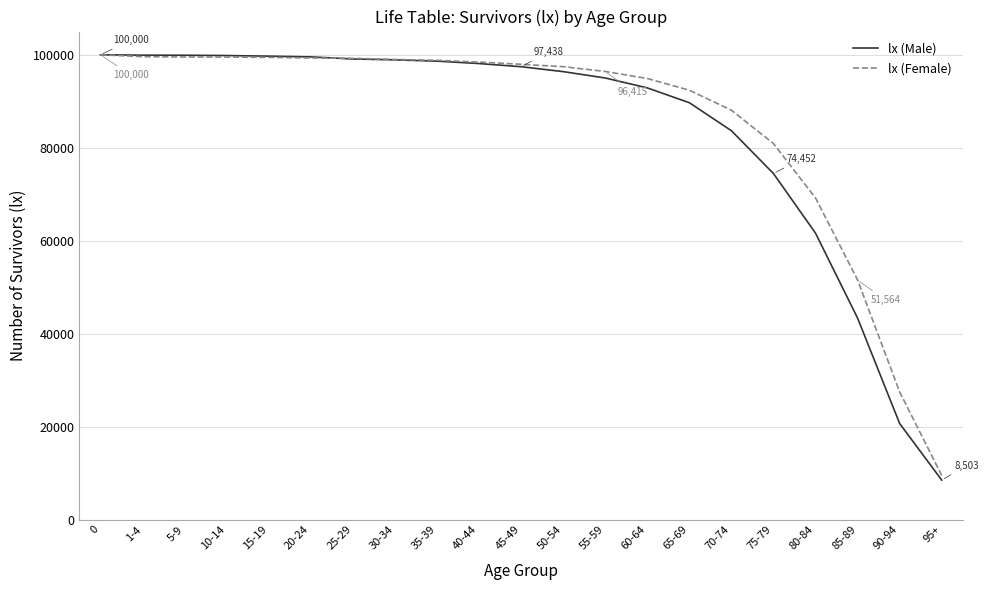

Is the value of lx (Male) at 45-49 greater than the value of lx (Female) at 85-89?

Yes